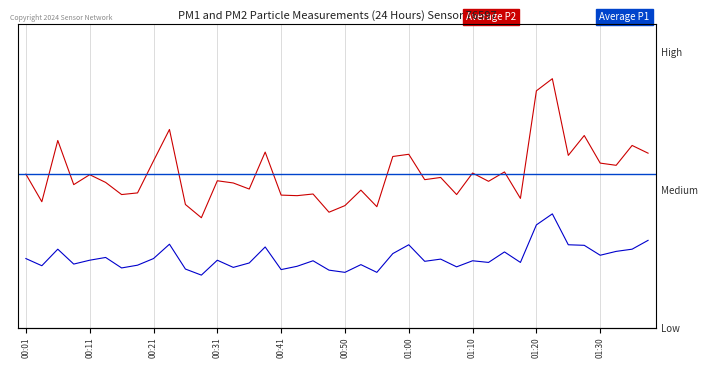

Is it true that P1 equals 17.7 at 00:08?

False